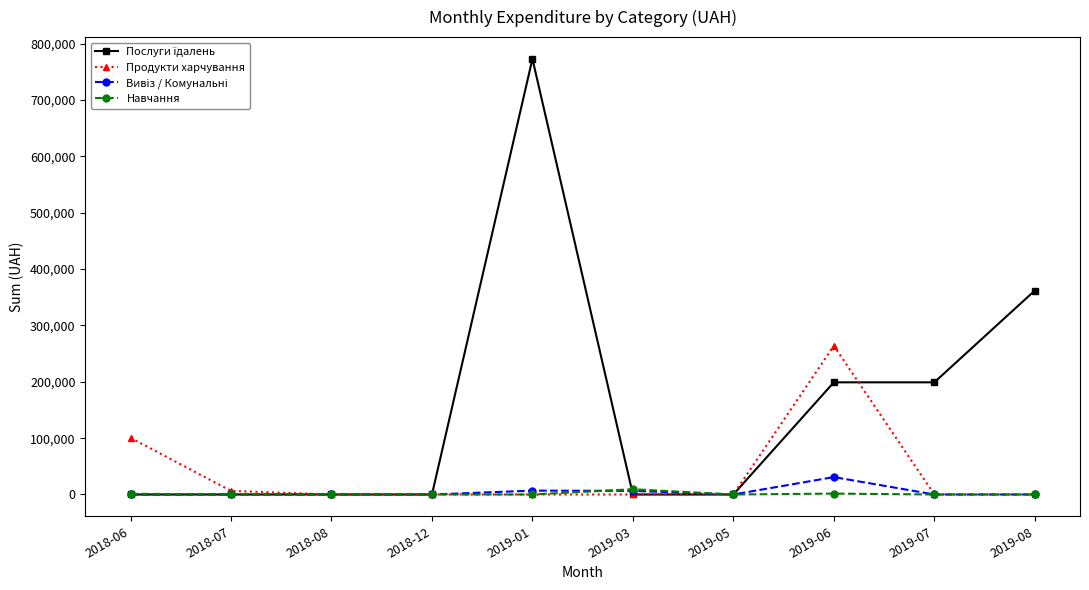

The value of Навчання at 2019-07 is 0.0. True or false?

True